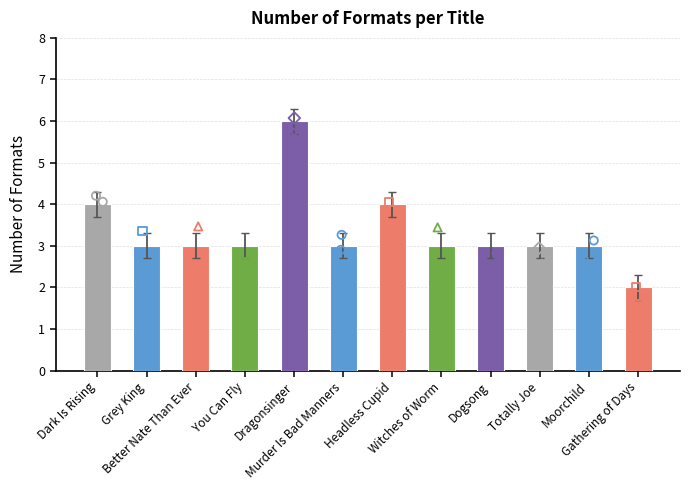

Approximately how many times larger is the value at Grey King compared to Better Nate Than Ever?

1.0